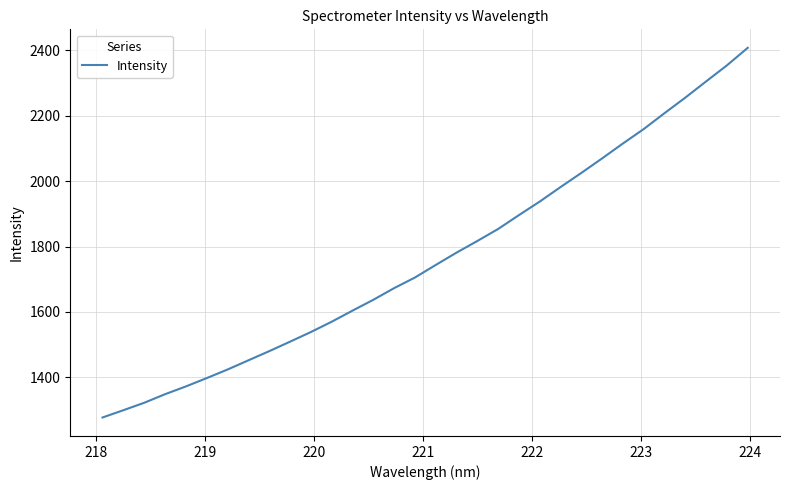

What is the greatest value displayed?

2407.8